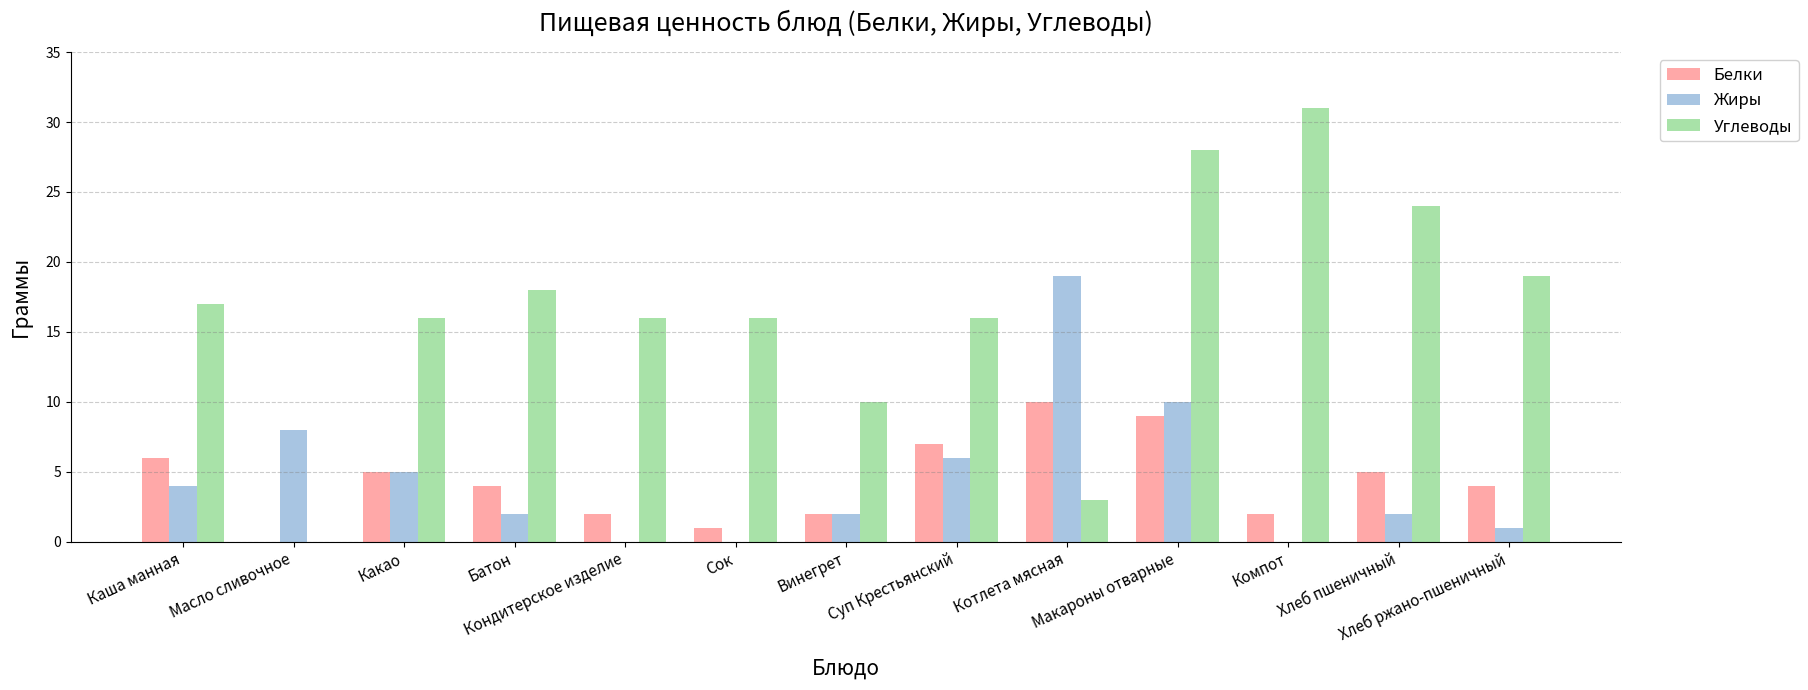

Which series has the largest total across all categories?

Углеводы